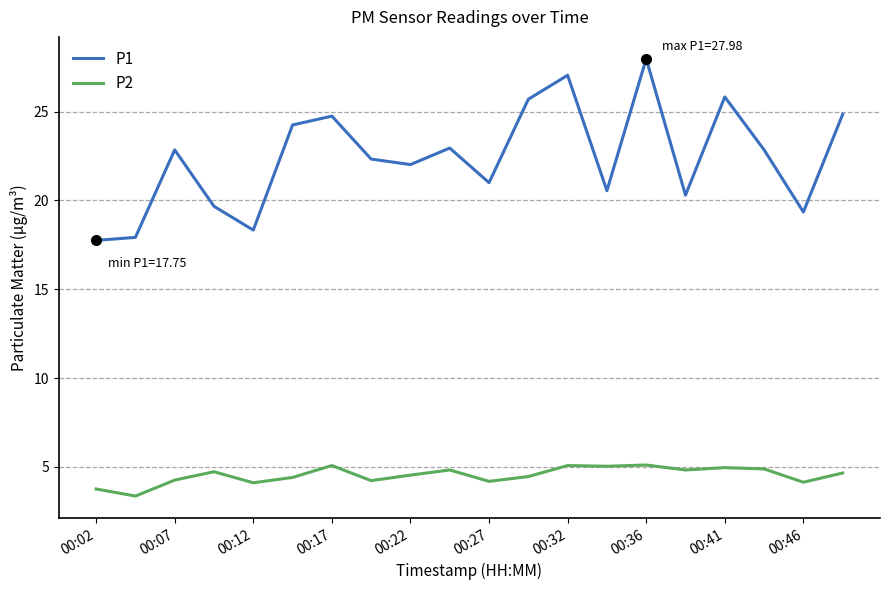

True or false: P2 and P1 intersect in this chart.

False